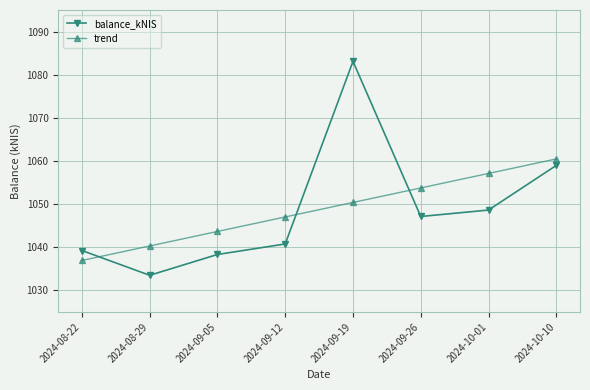

Does the chart have visible grid lines?

Yes